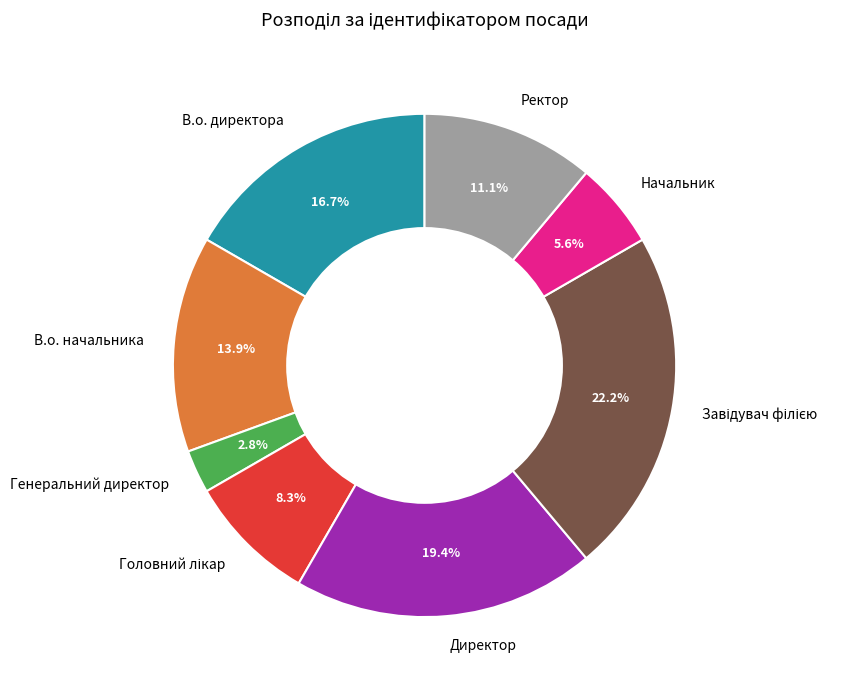

Is Начальник the majority of the pie?

No